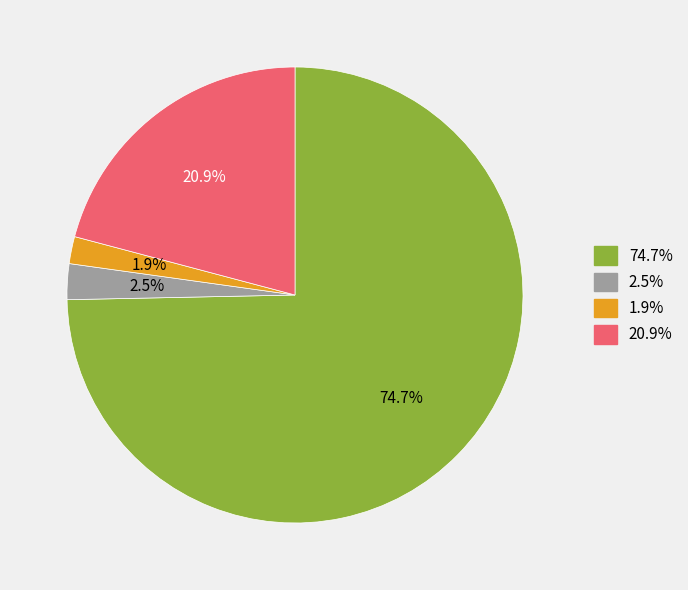

Is there a majority slice in this chart?

Yes